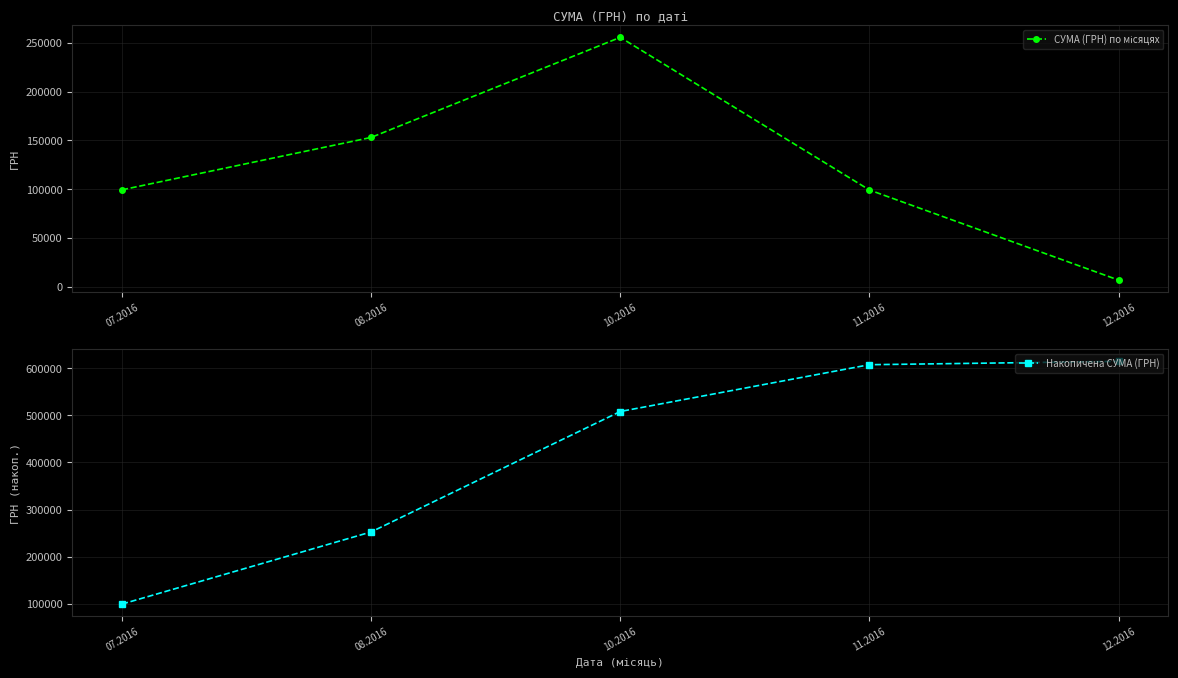

What is the label of the 2nd point from the right?

11.2016